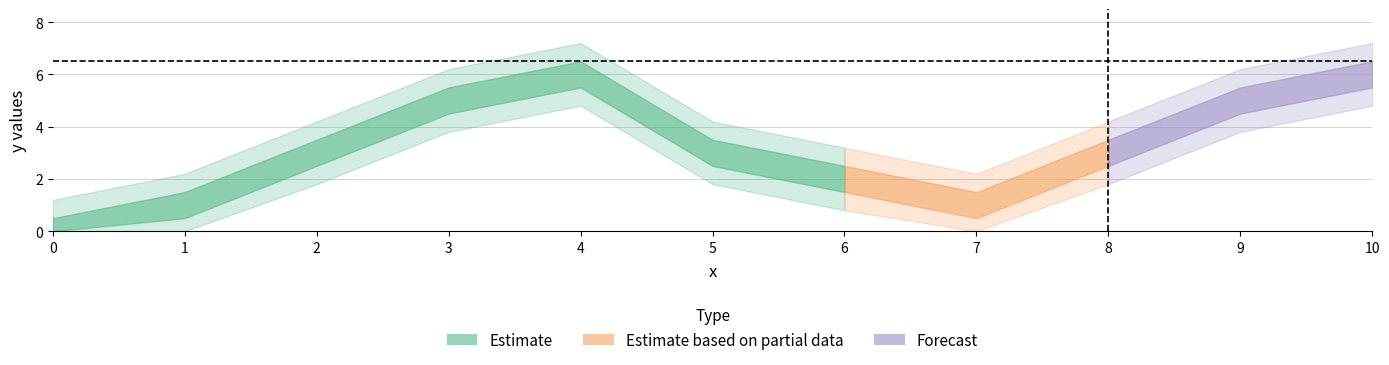

How many values are between 1 and 5?

8